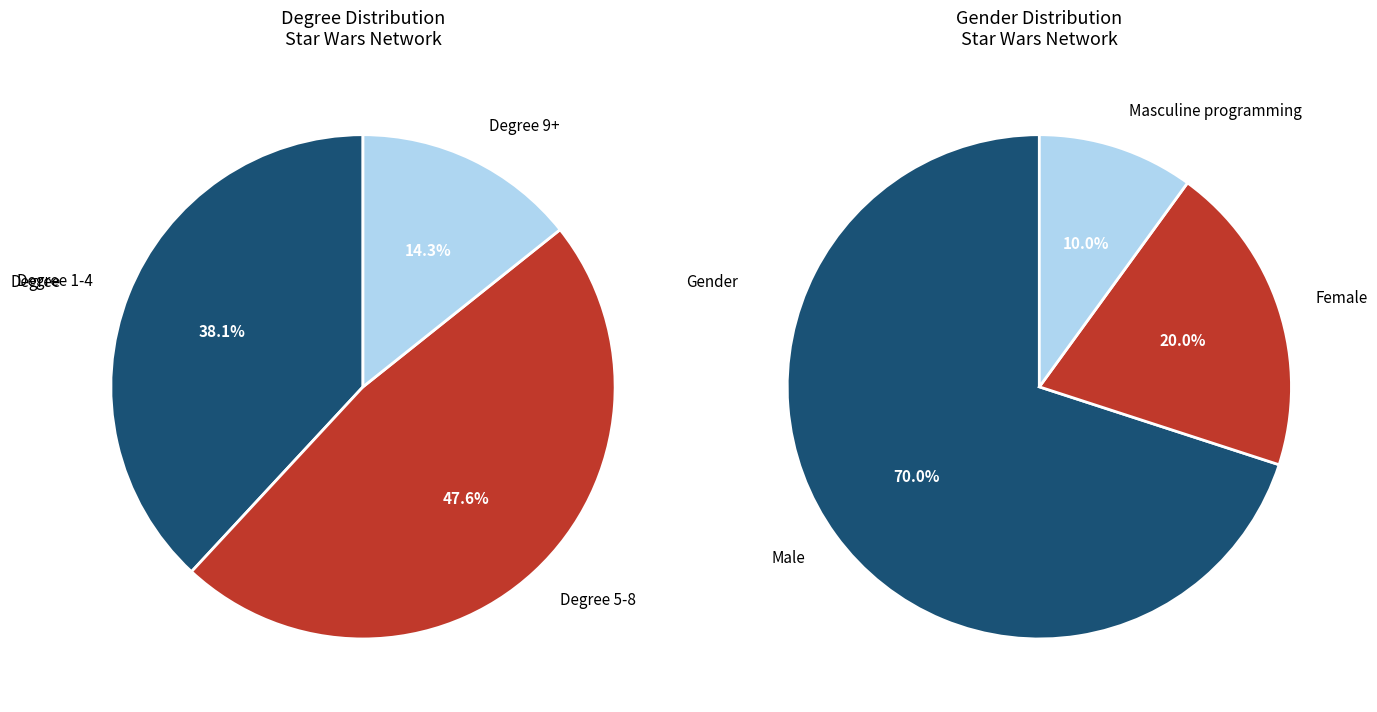

Does any single category account for the majority?

No